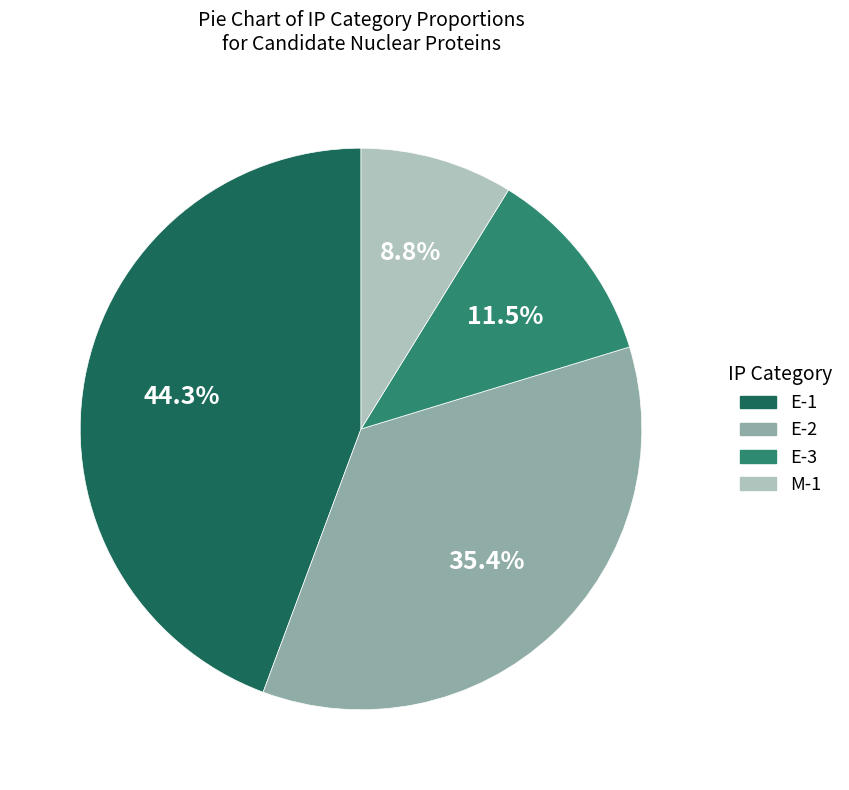

Approximately how many times larger is the value at E-1 compared to E-3?

3.9